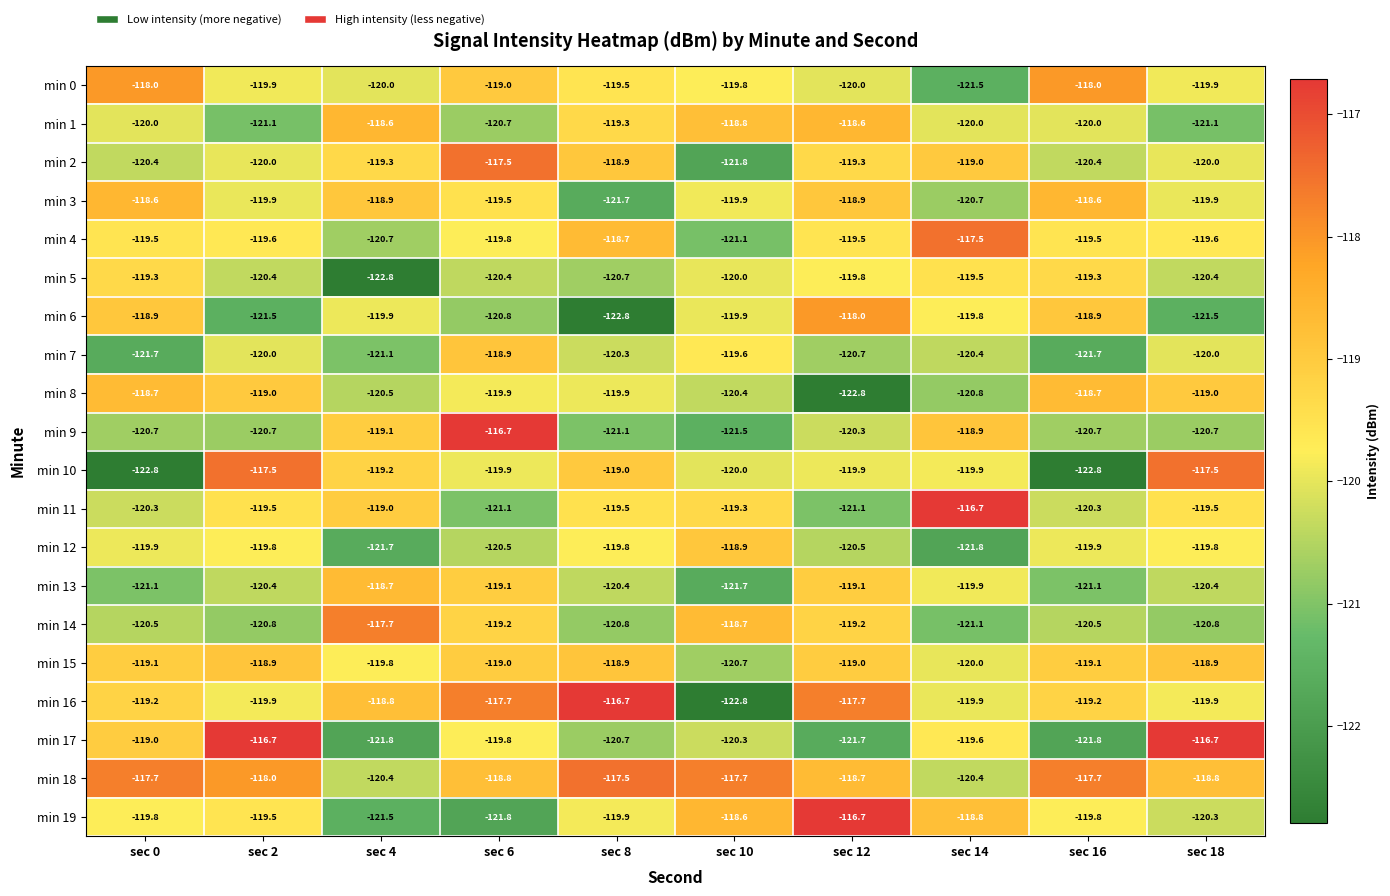

Is it true that min 17 equals -194.6 at sec 0?

False